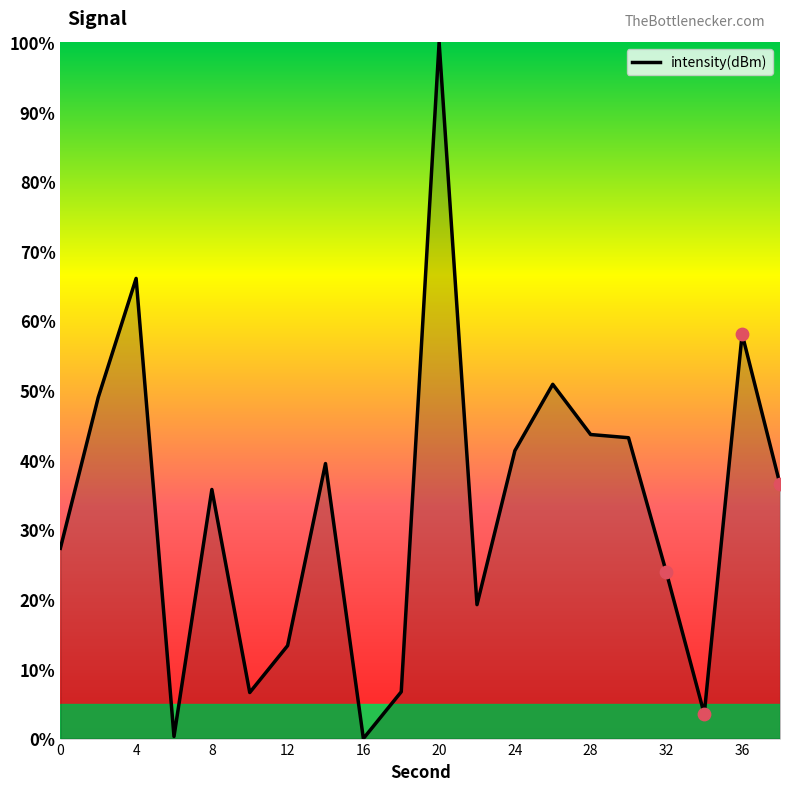

What is the maximum value shown in the chart?

100.0